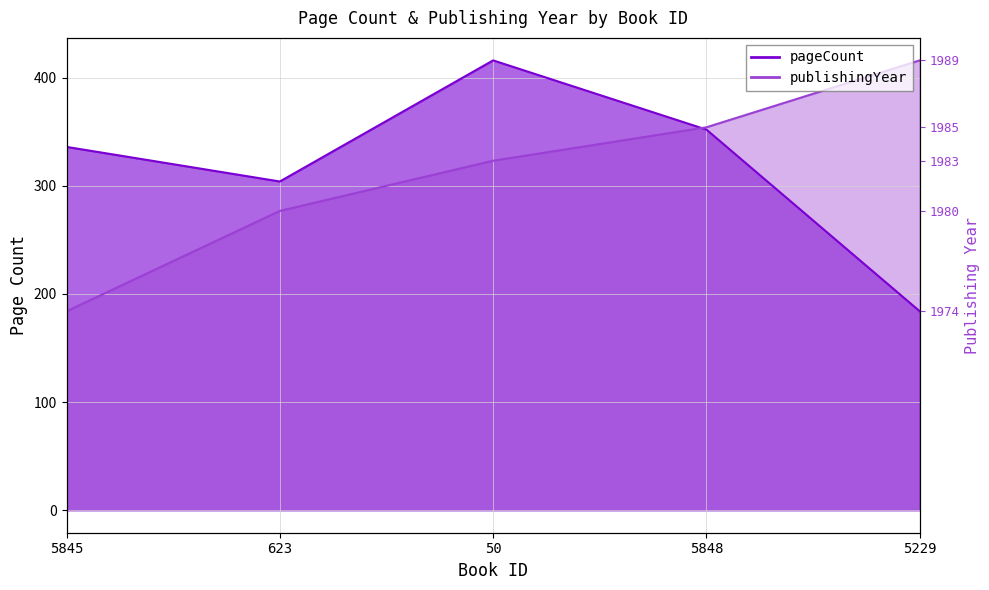

Read the publishingYear value at 5229.

416.0